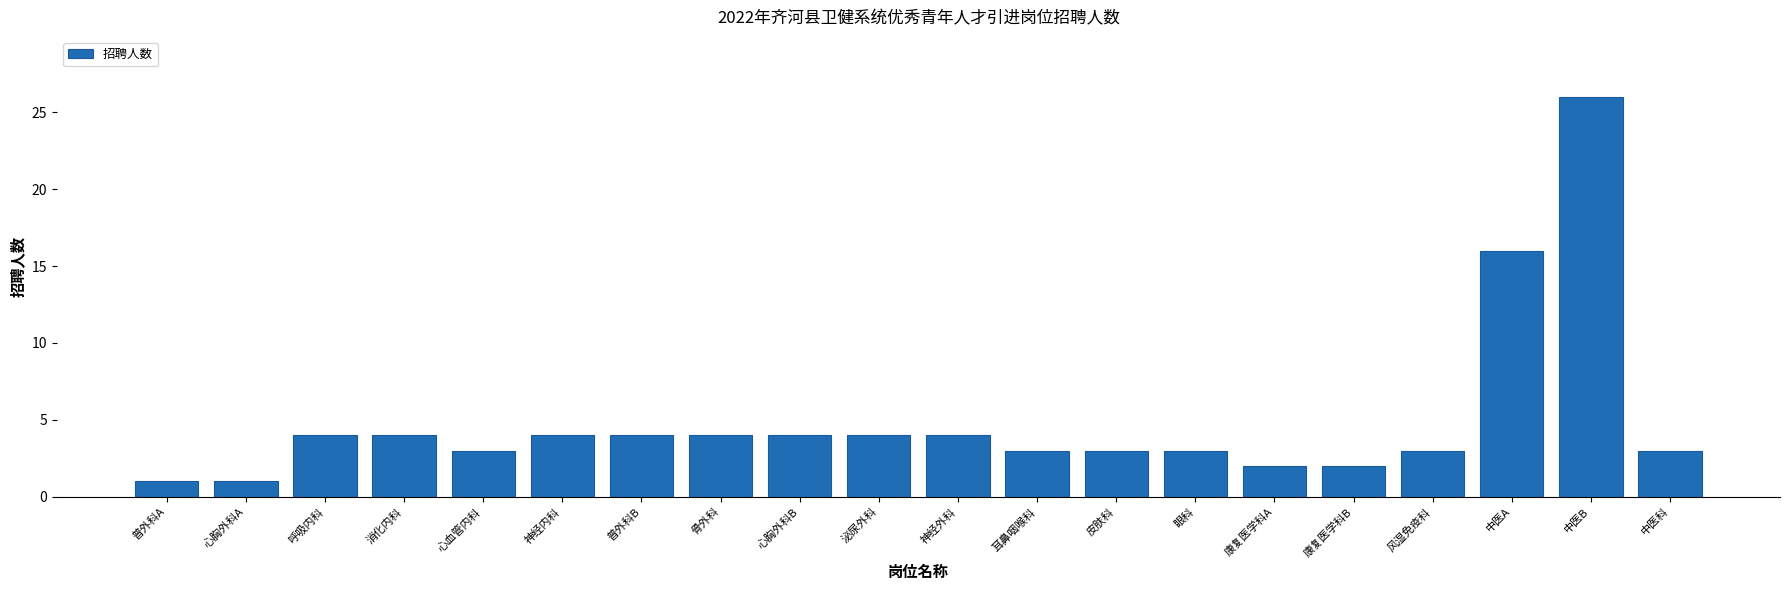

What is the average value?

5